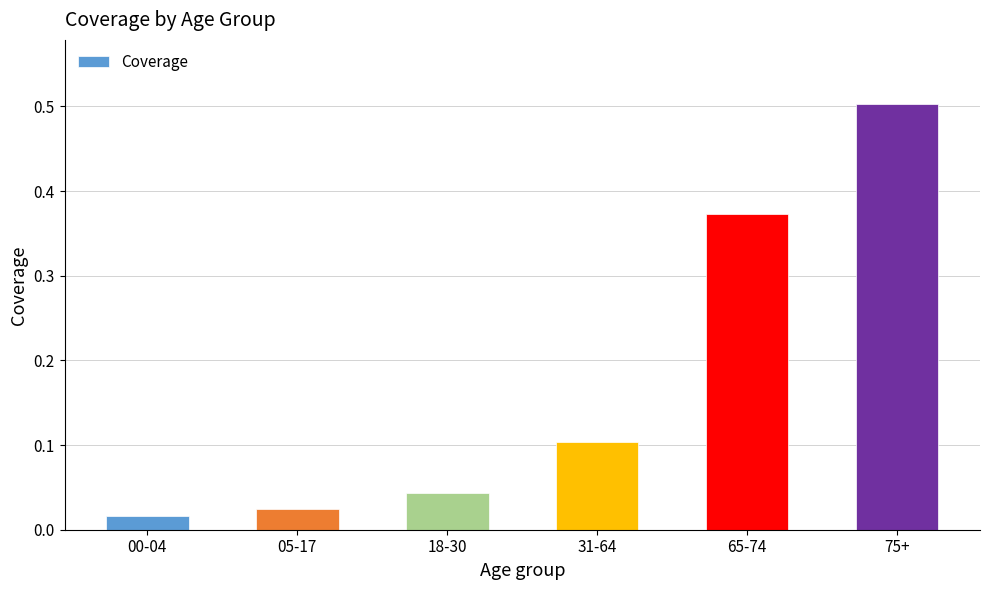

The chart shows a value of 0.5 at 75+. True or false?

True